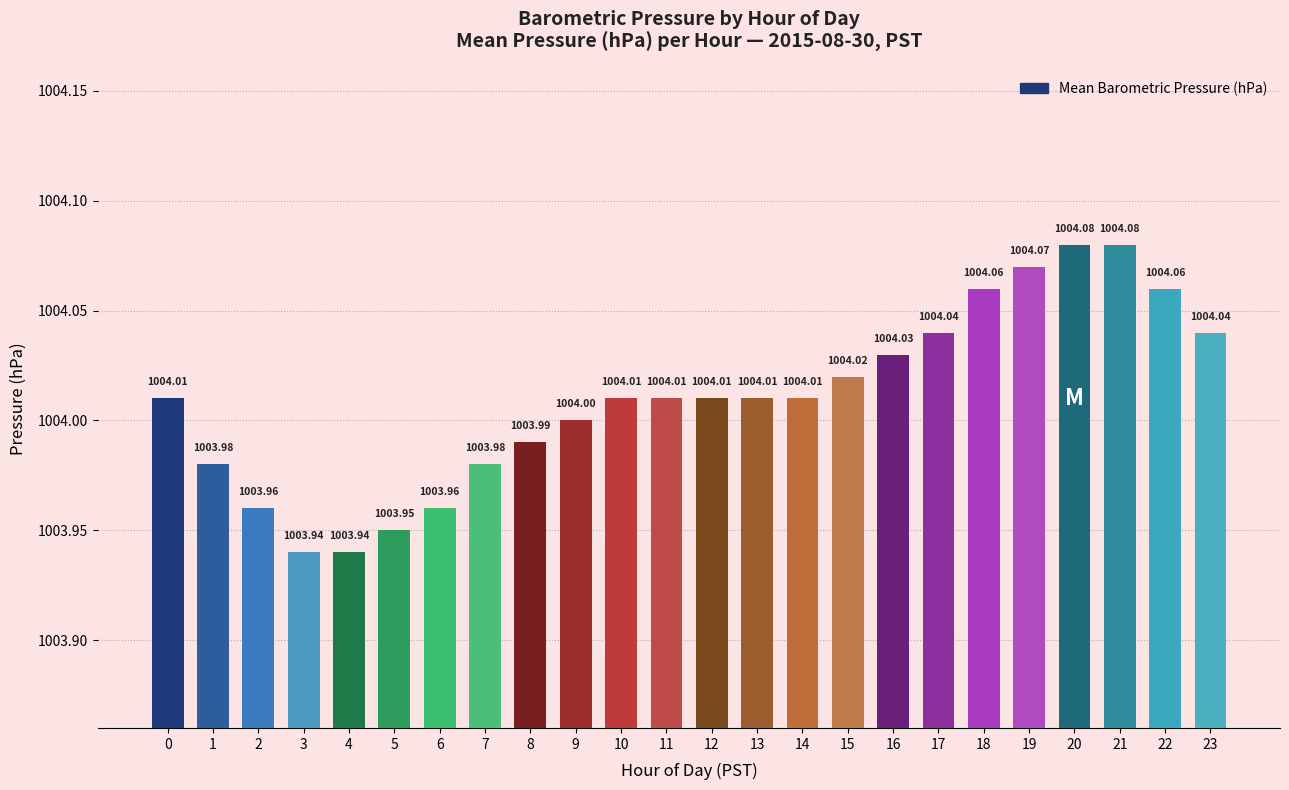

Count the number of categories in the chart.

24